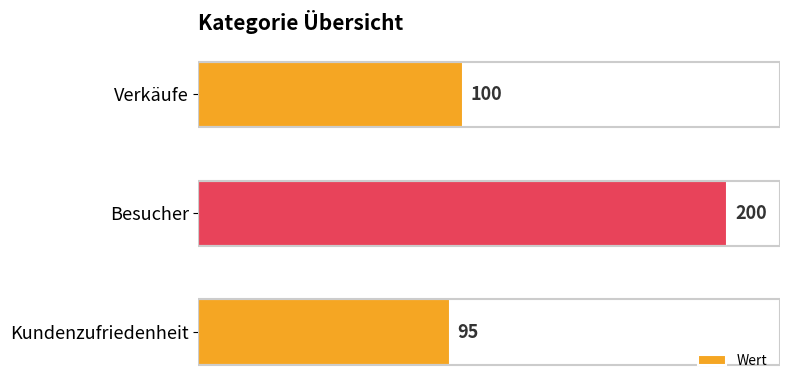

What value does the data have at Besucher?

200